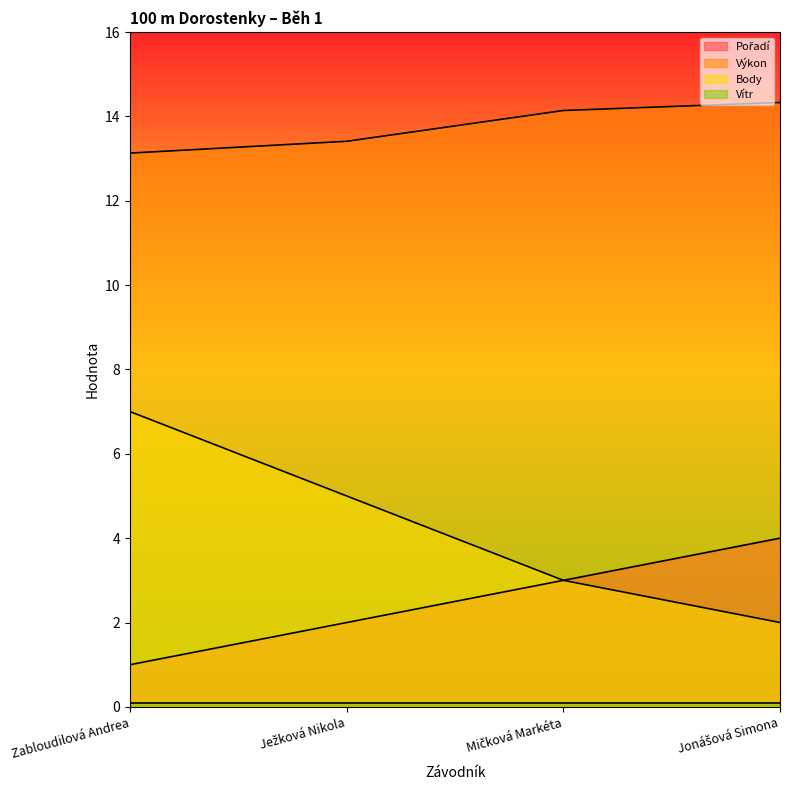

What is the difference between the second highest and minimum values in the Výkon series?

1.0